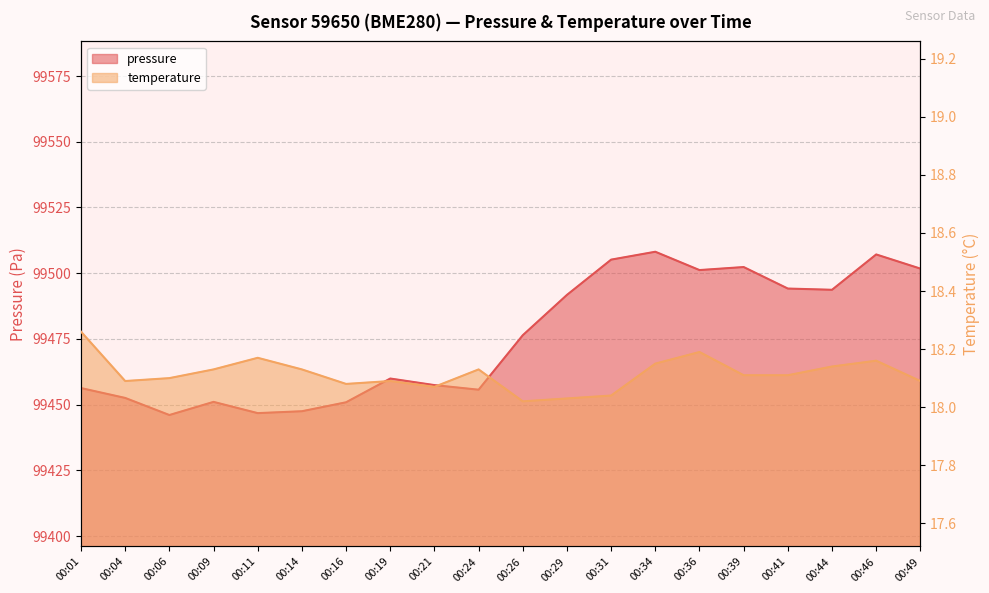

True or false: pressure has a value of 35174.3 at 00:41.

False